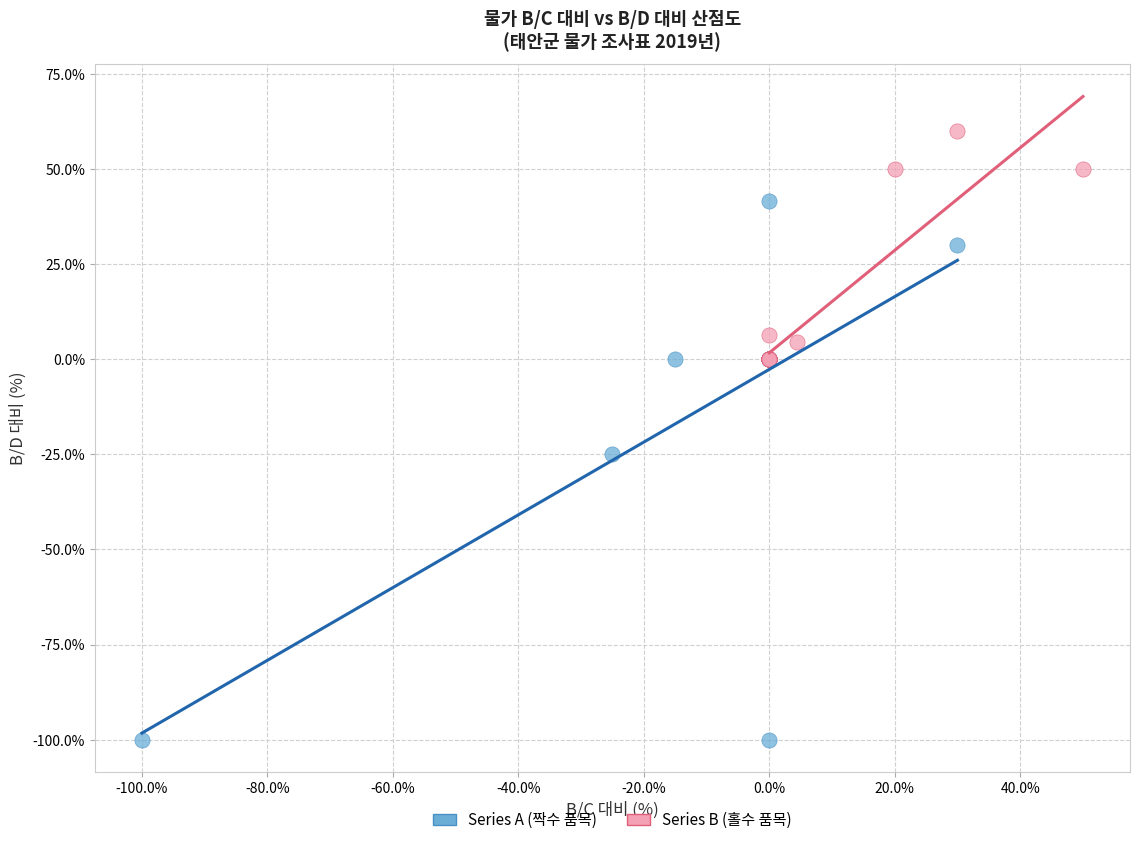

Which series contains the lowest Y value?

Series A (짝수 품목)